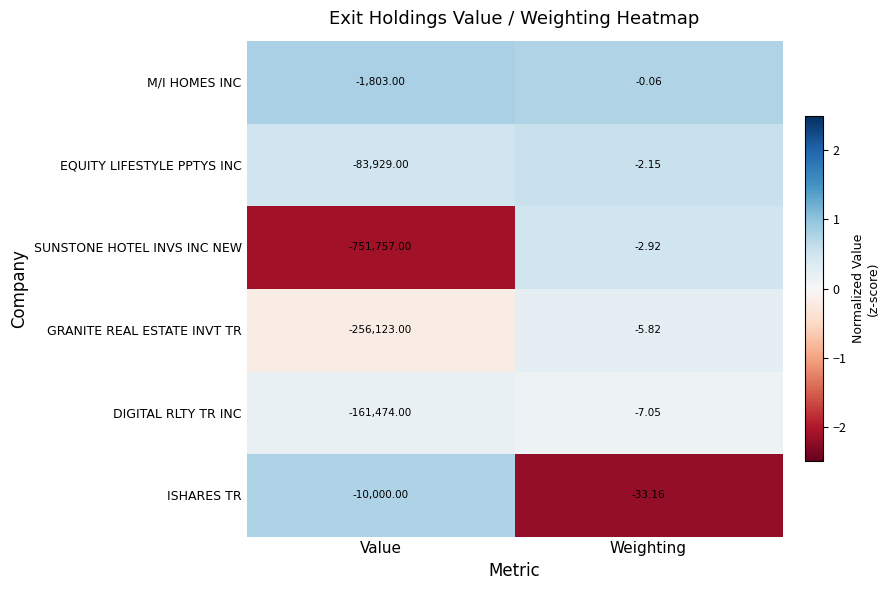

At which category does the chart reach its minimum across all series?

Value